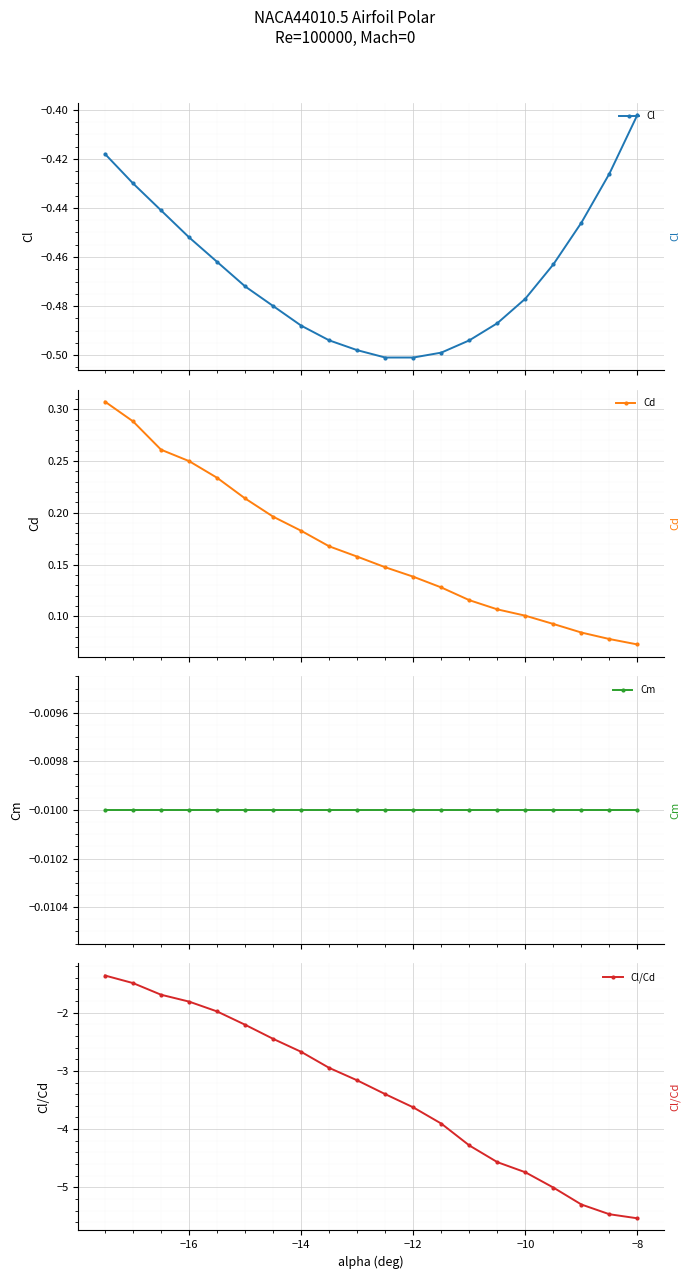

True or false: Cd has more than 2 points higher than both neighbors.

False